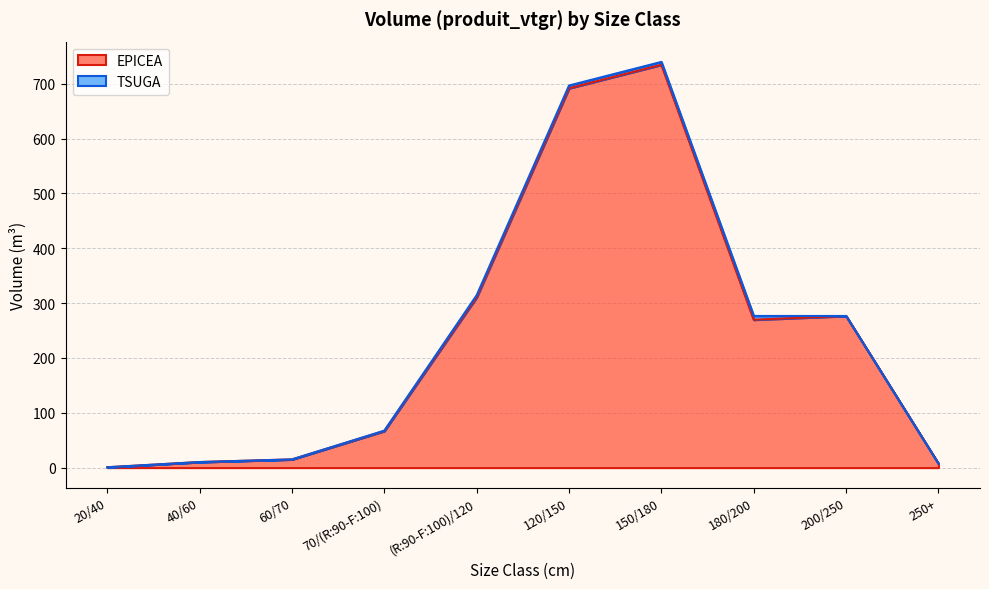

What position from the right is 60/70?

8